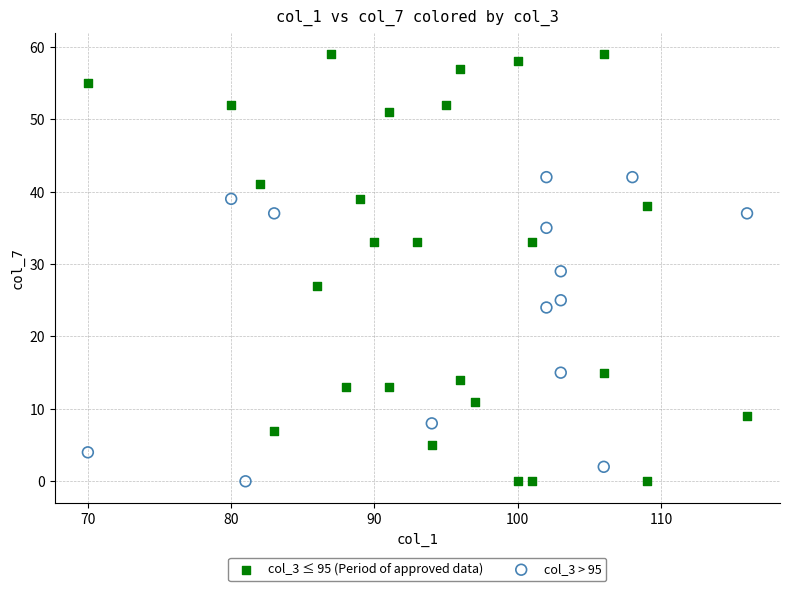

Which series has the largest Y range (max minus min)?

col_3 ≤ 95 (Period of approved data)